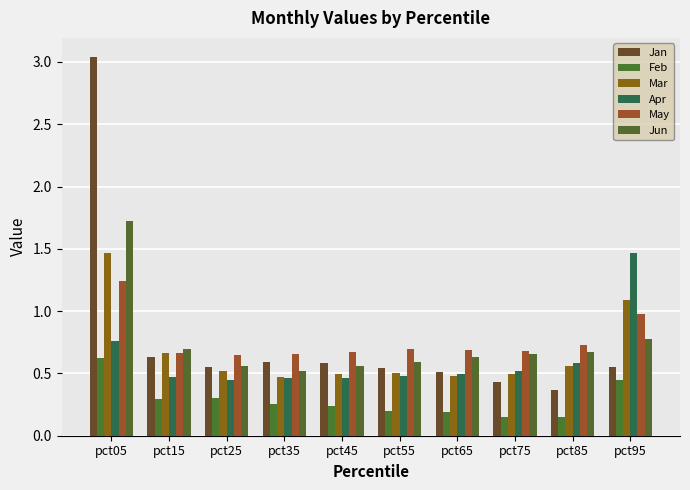

The value of Jan at pct75 is 0.4. True or false?

True